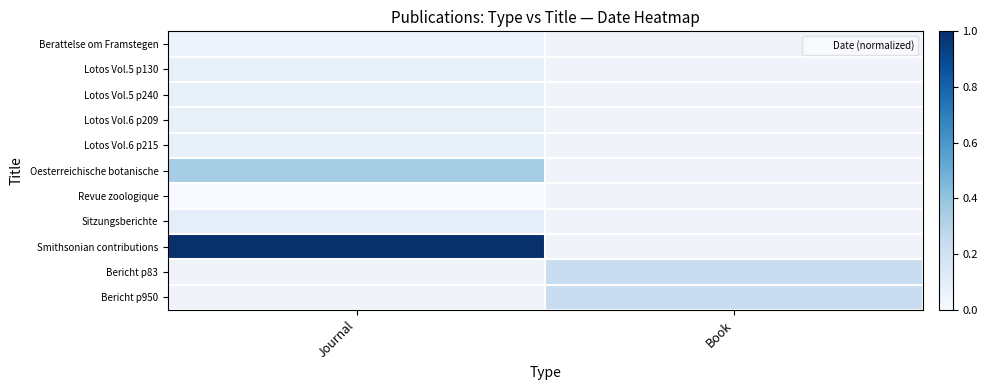

The value of Bericht p83 at Book is 0.1. True or false?

False